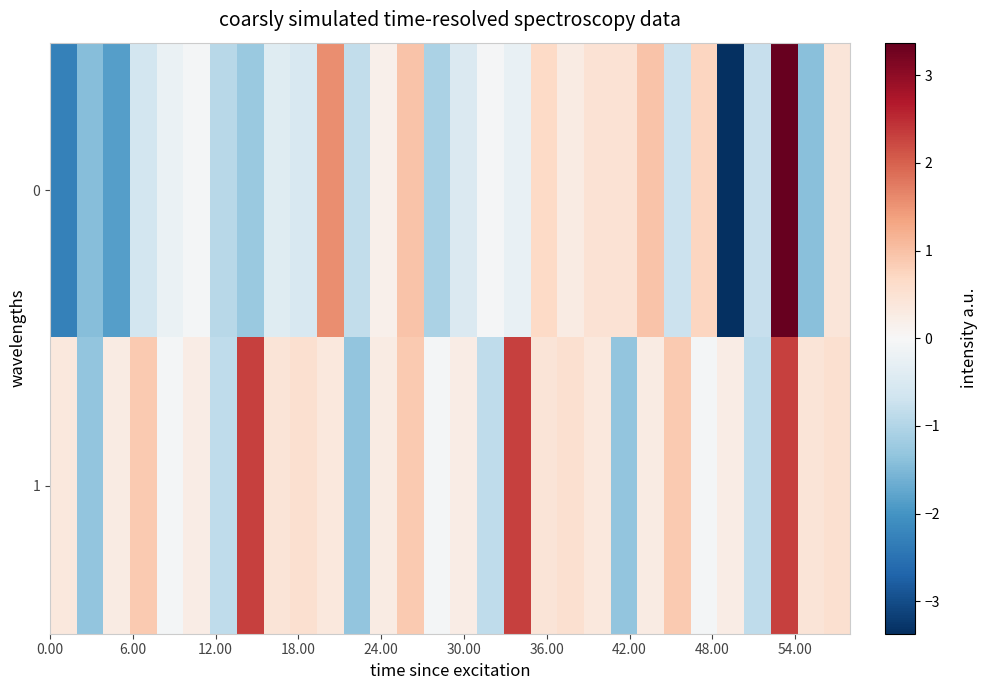

Which series has the largest total across all categories?

1